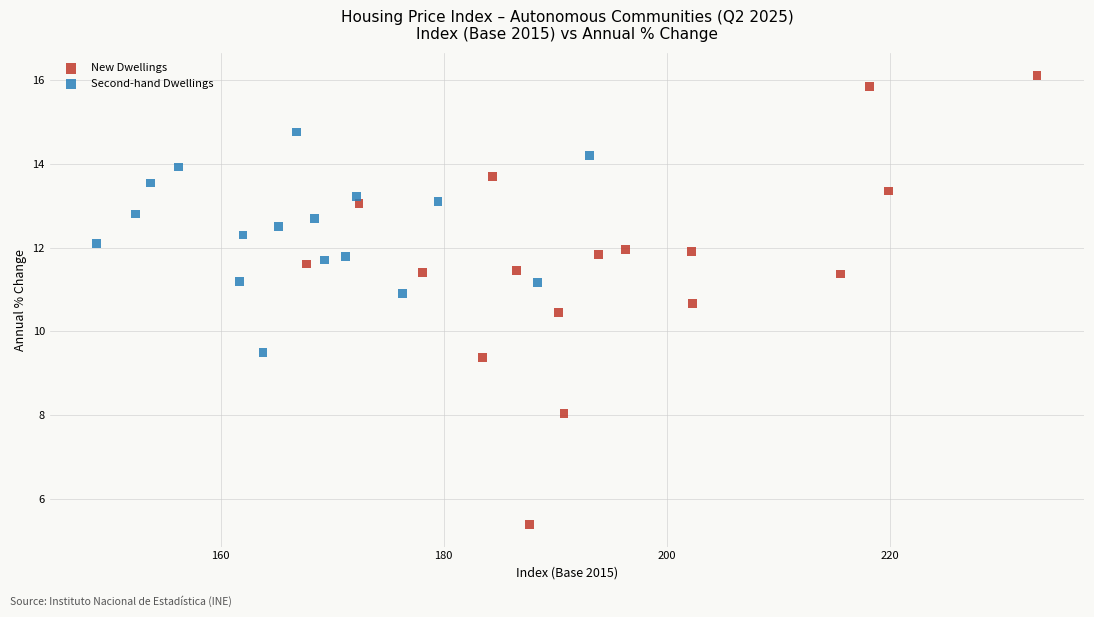

Which series has the largest Y range (max minus min)?

New Dwellings